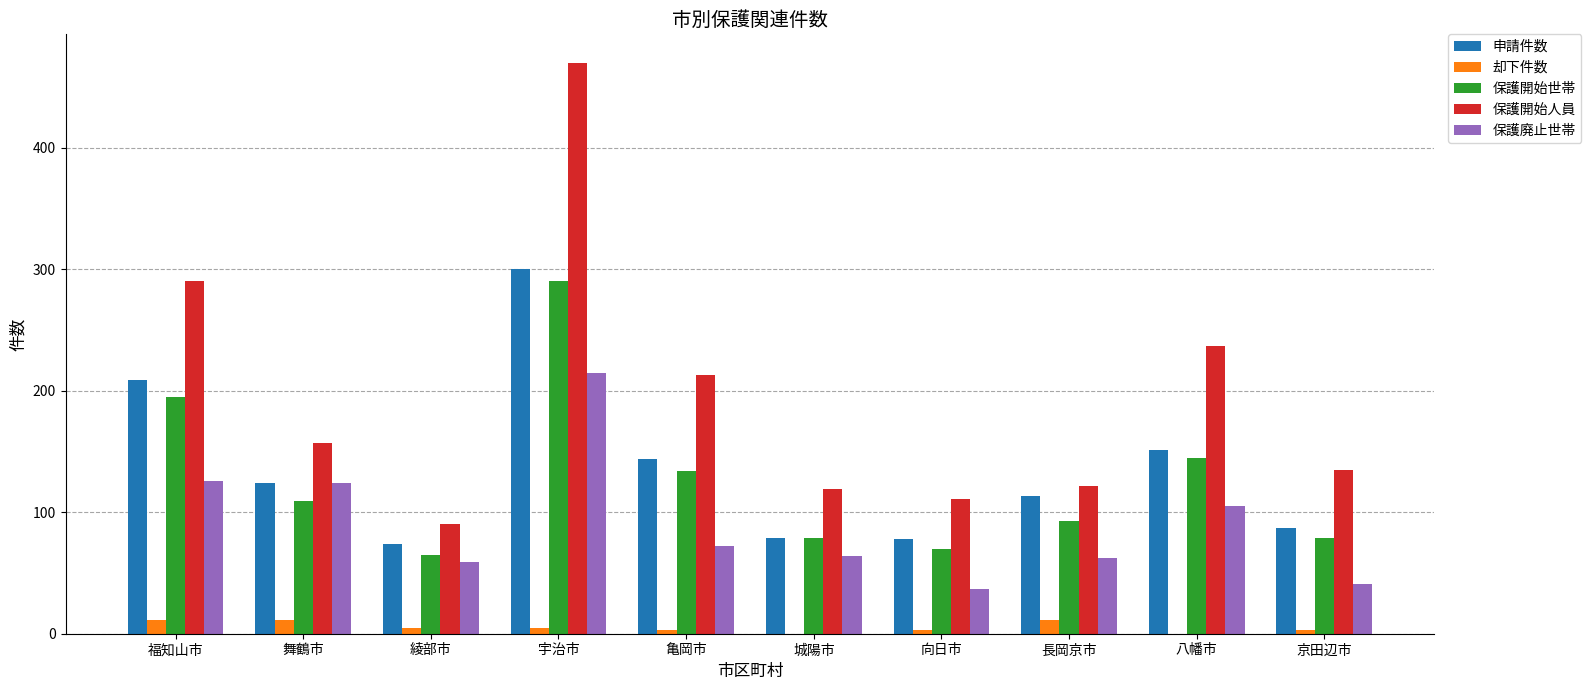

What is the difference between the 保護廃止世帯 values at 京田辺市 and 八幡市?

64